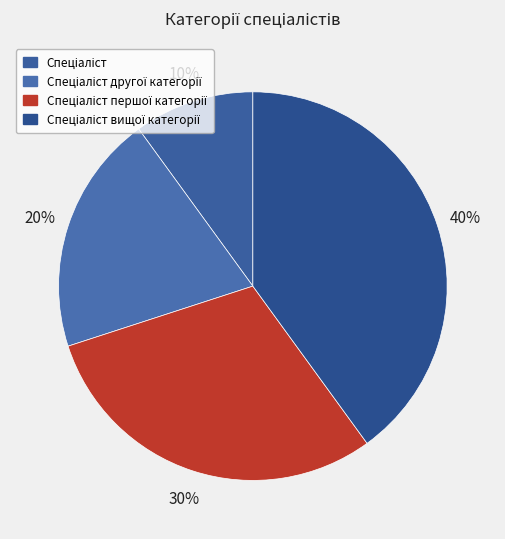

Count the number of slices in the pie.

4